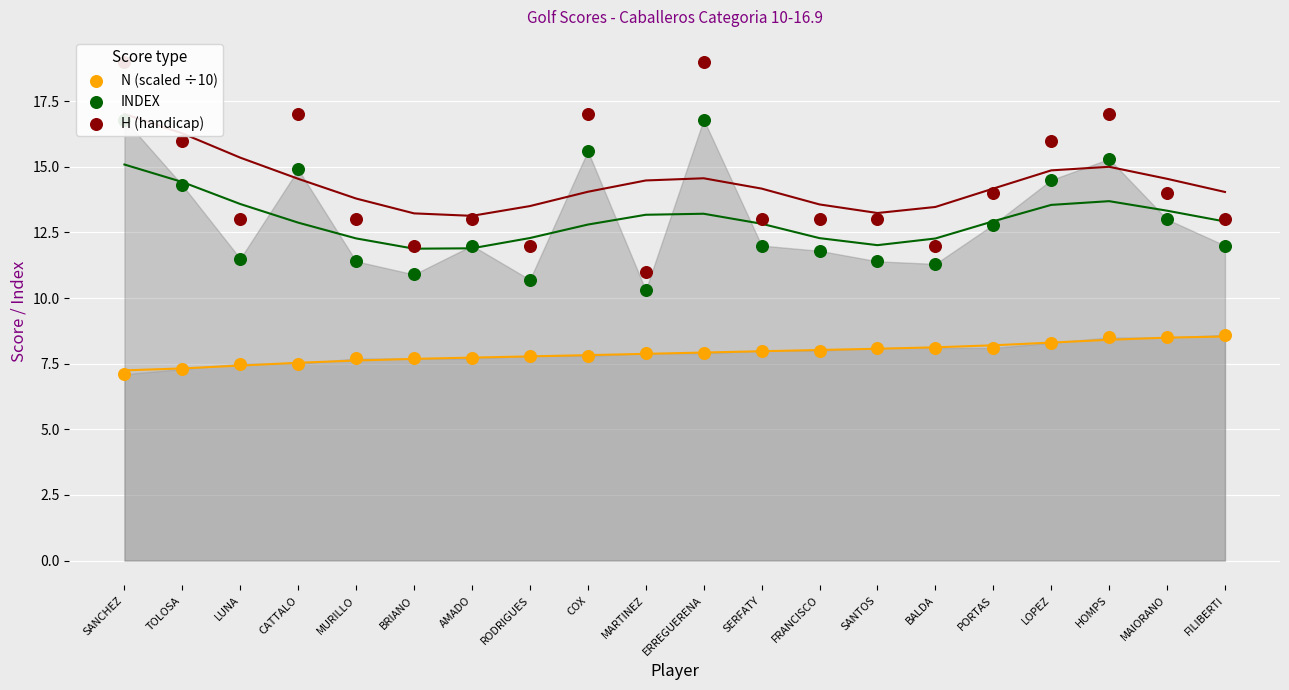

At which category is the sum across all series the highest?

ERREGUERENA